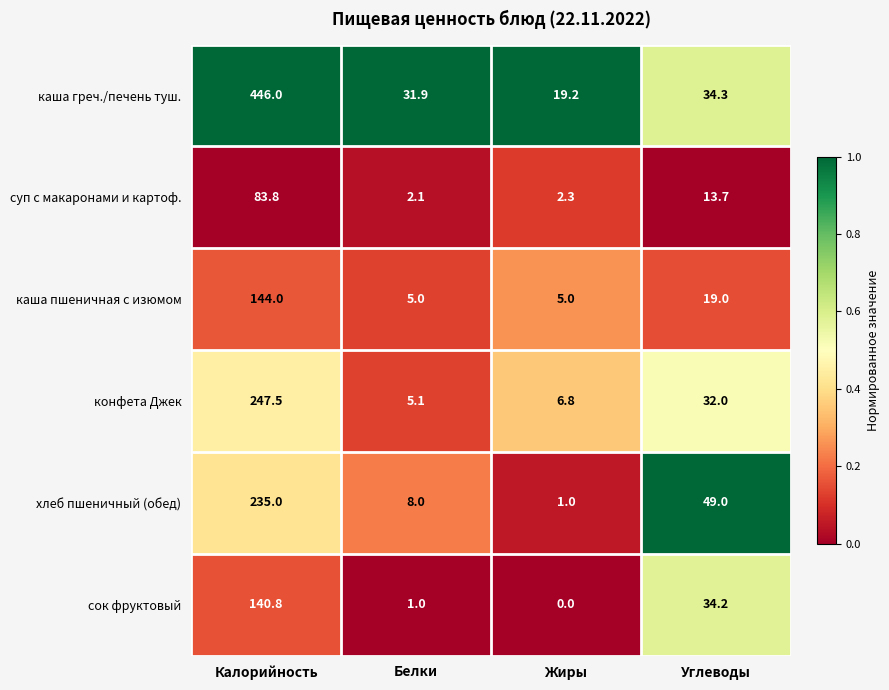

Which category has the highest value across all series?

Калорийность